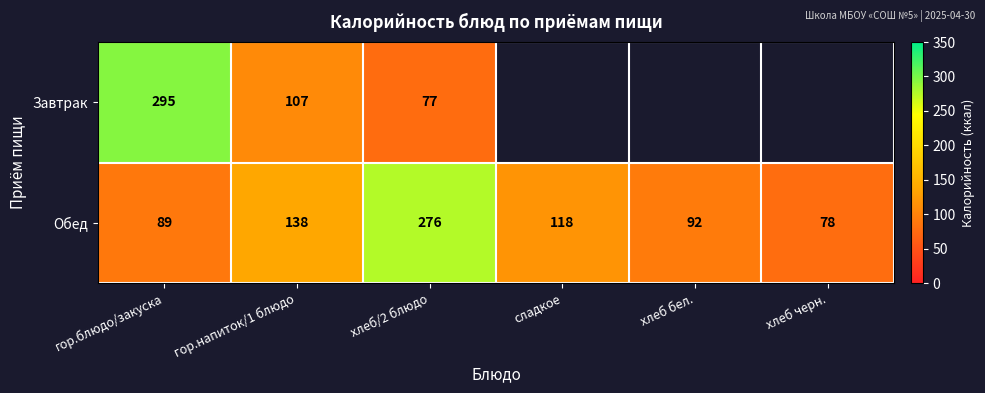

Is it true that Завтрак equals 190 at гор.напиток/1 блюдо?

False